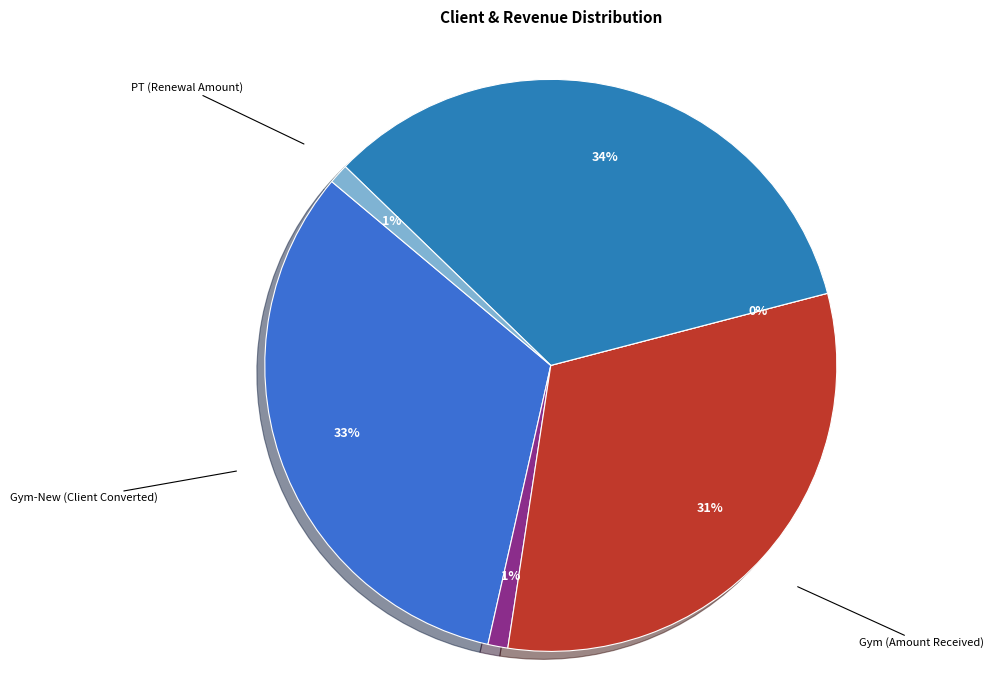

Between PT-New (Client Converted) and PT (Renewal Amount), which is larger?

PT-New (Client Converted)